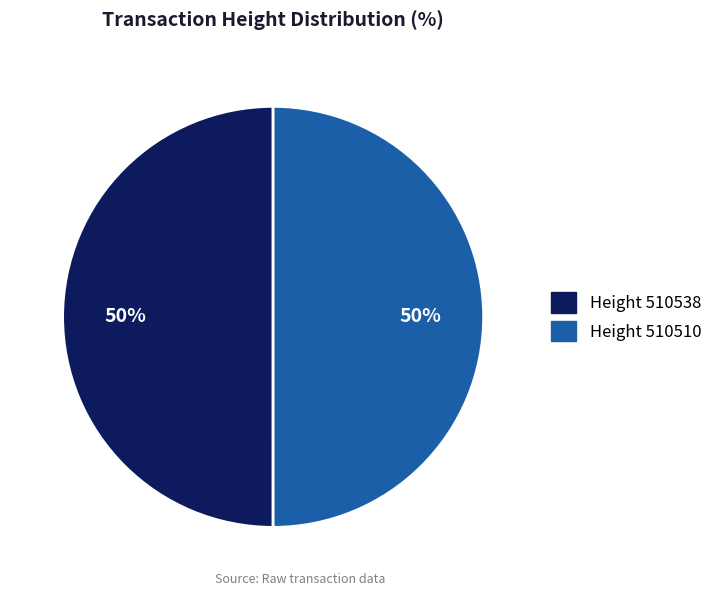

What is the majority slice?

510538